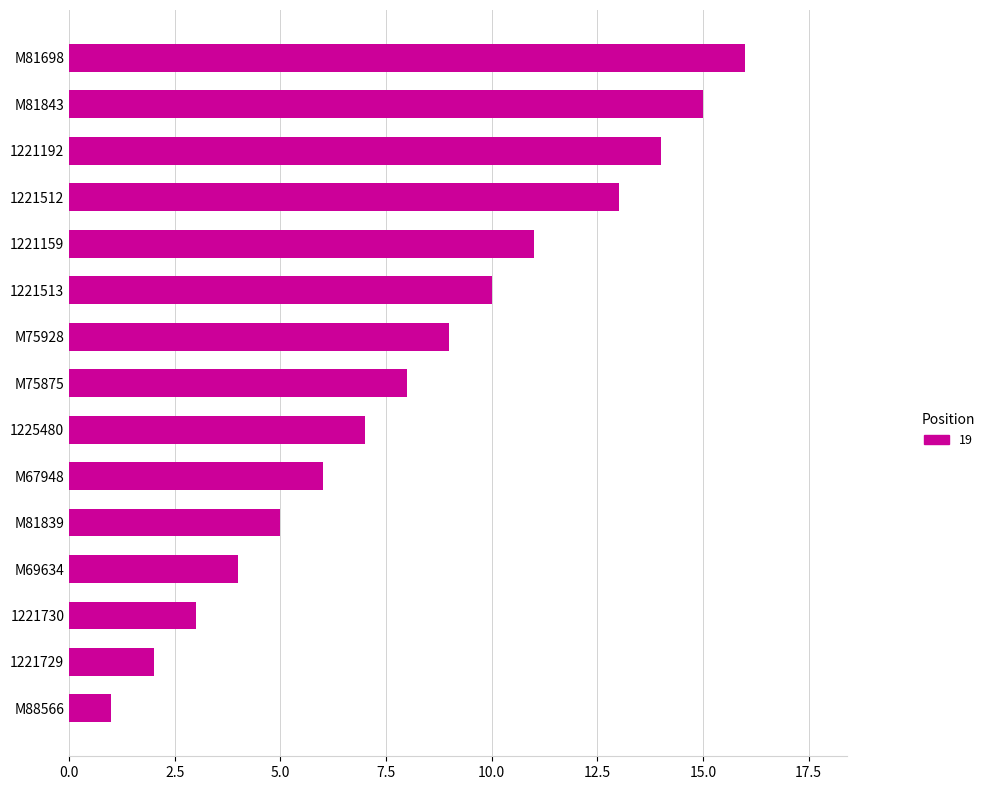

Approximately how many times larger is the value at 1221512 compared to 1221730?

4.3